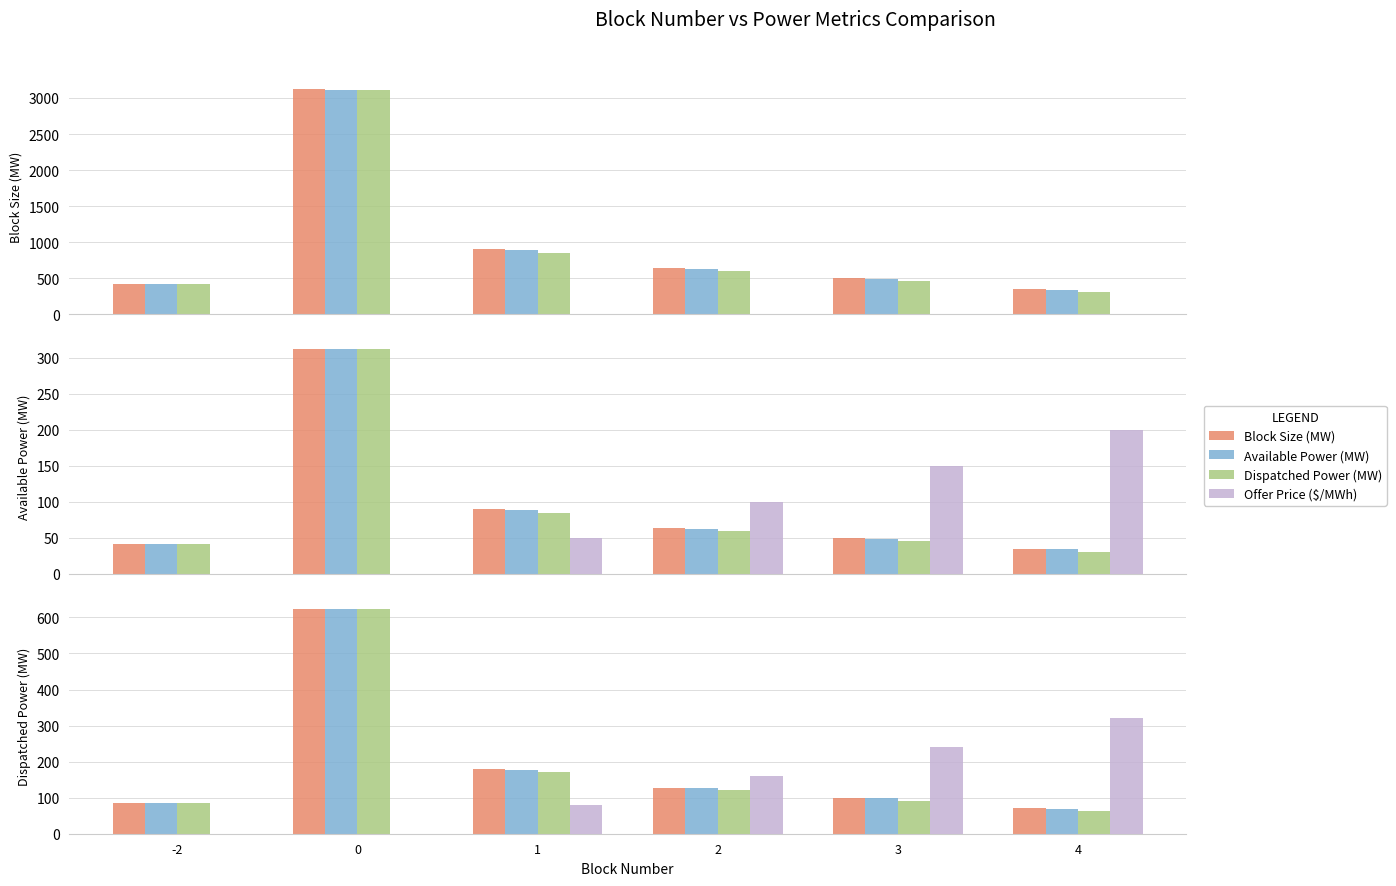

At 3, list the series in order from smallest to largest.

Dispatched Power (MW), Available Power (MW), Block Size (MW), Offer Price ($/MWh)